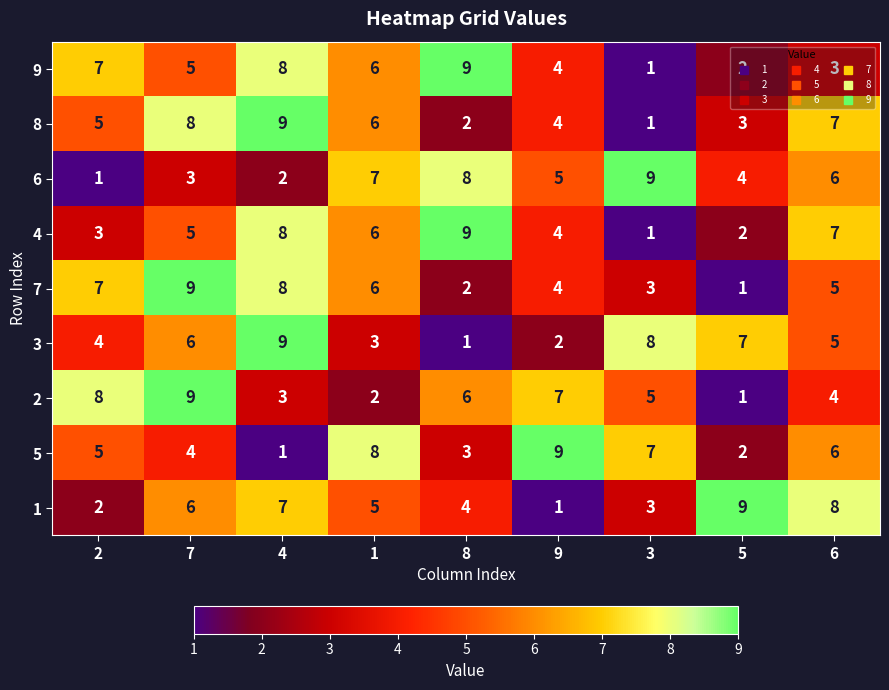

List the labels in order of 5 value, largest first.

9, 1, 3, 6, 2, 7, 8, 5, 4